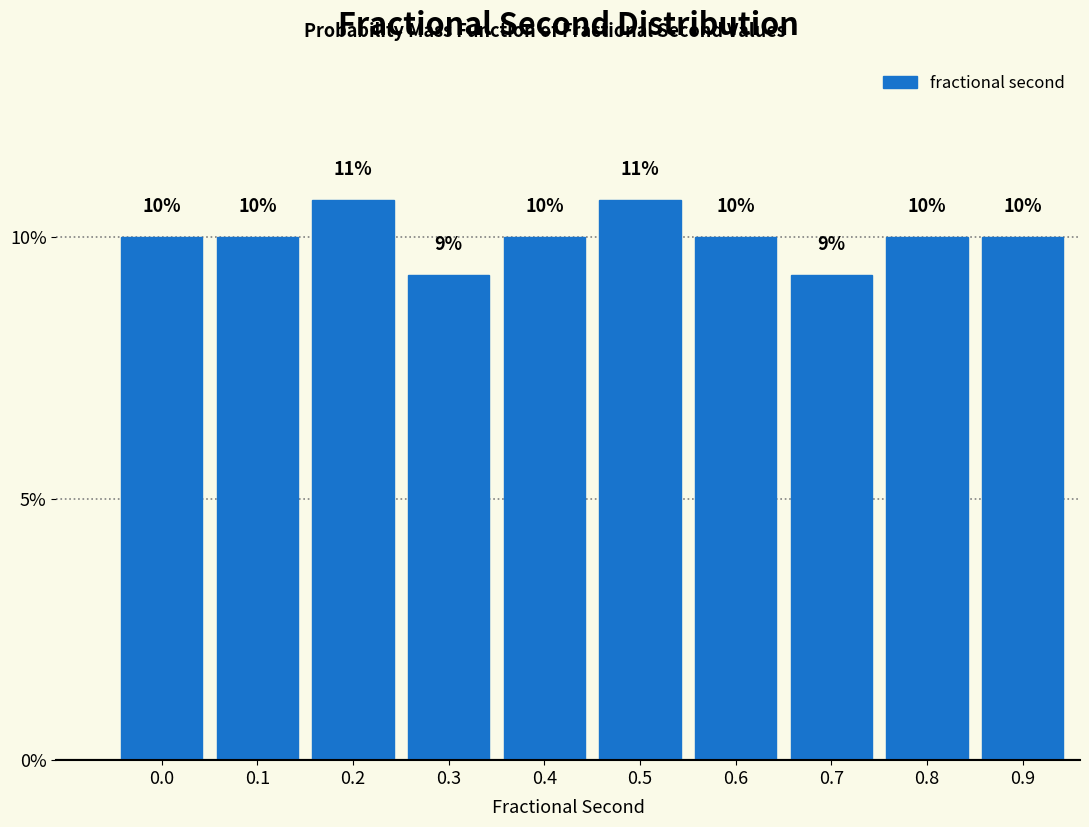

The value at 0.3 is 9.3. True or false?

True